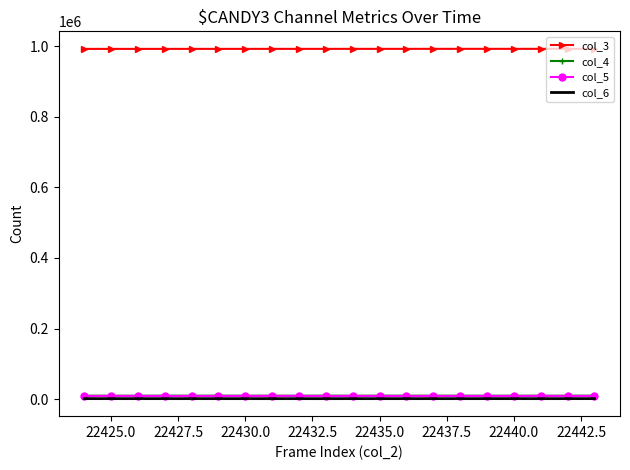

True or false: col_3 and col_6 intersect in this chart.

False